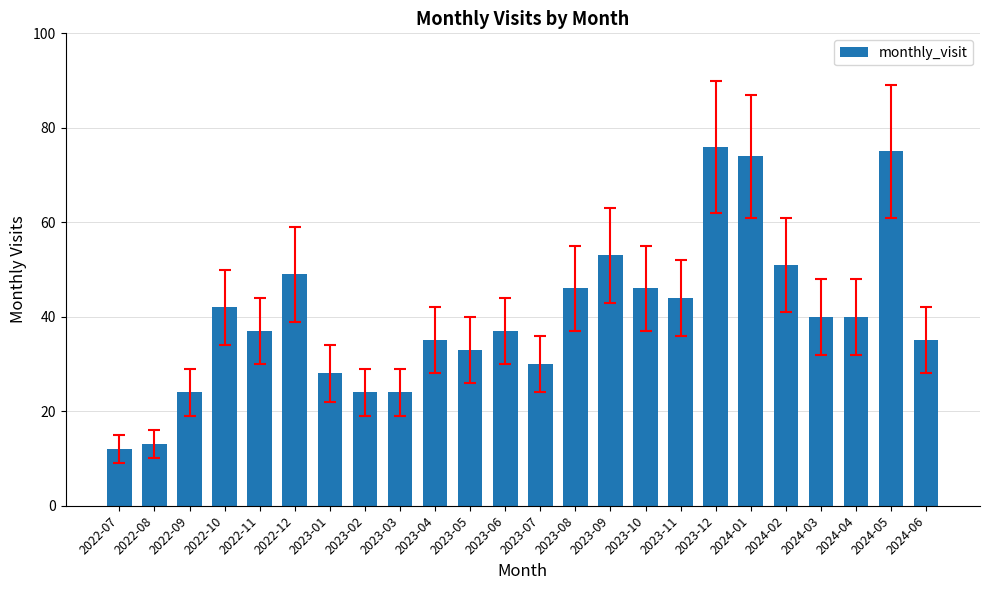

What is the label of the 14th bar from the right?

2023-05